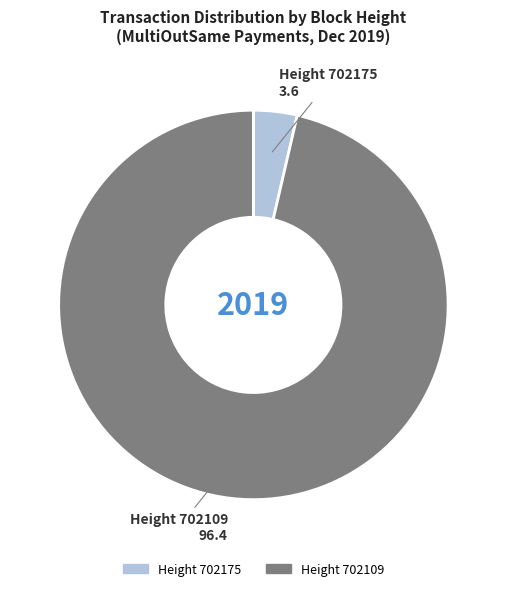

How many slices are in this pie chart?

2